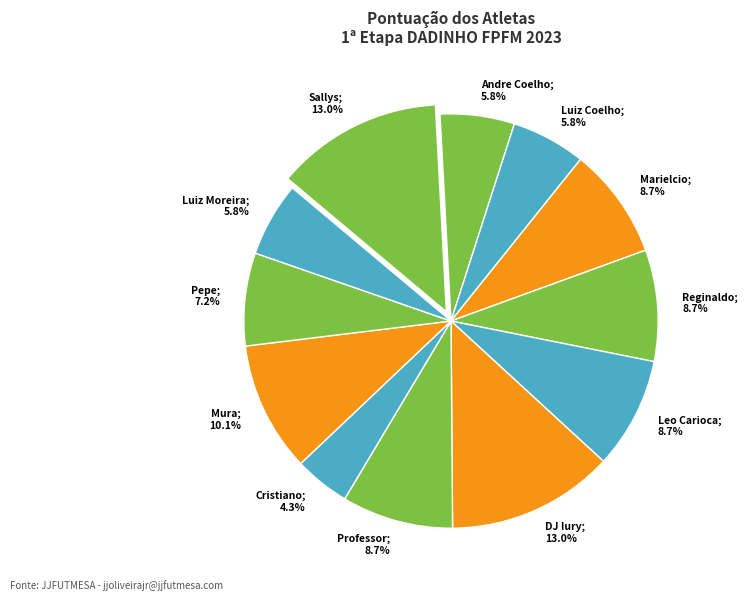

Combined, do Leo Carioca and Luiz Coelho account for over 50%?

No